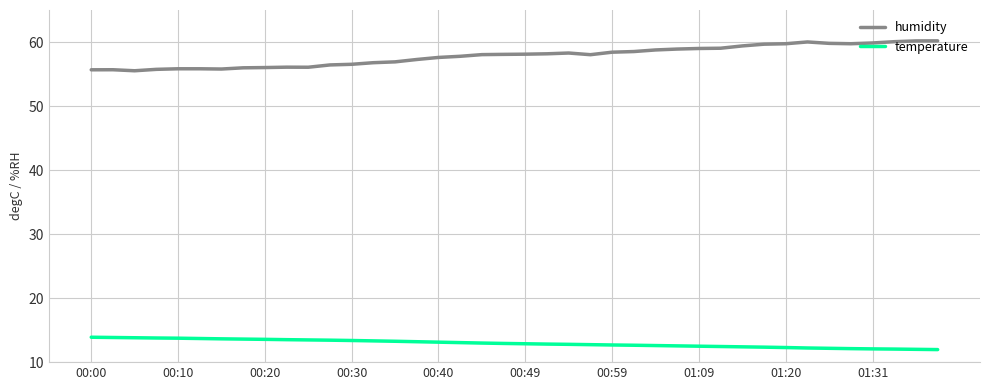

Count the number of data series in this chart.

2